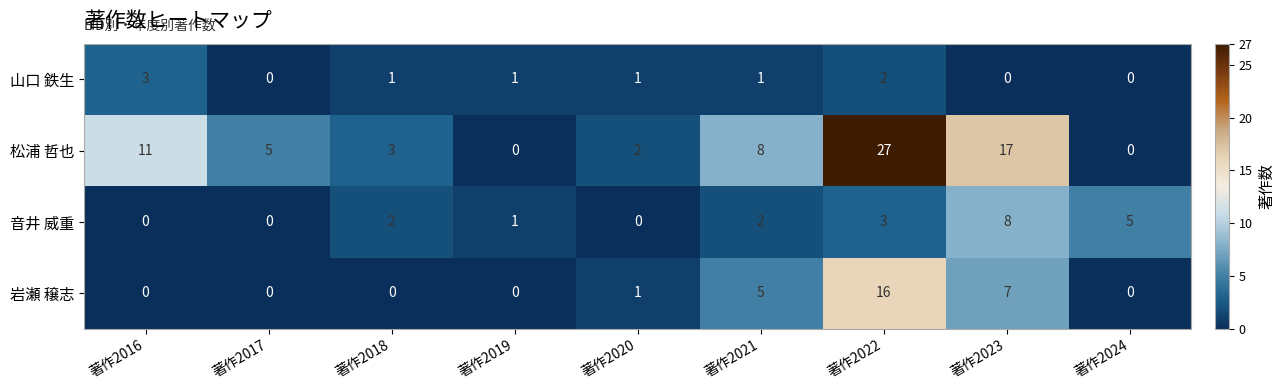

List the series in order of their peak value, lowest first.

山口 鉄生, 音井 威重, 岩瀬 穣志, 松浦 哲也